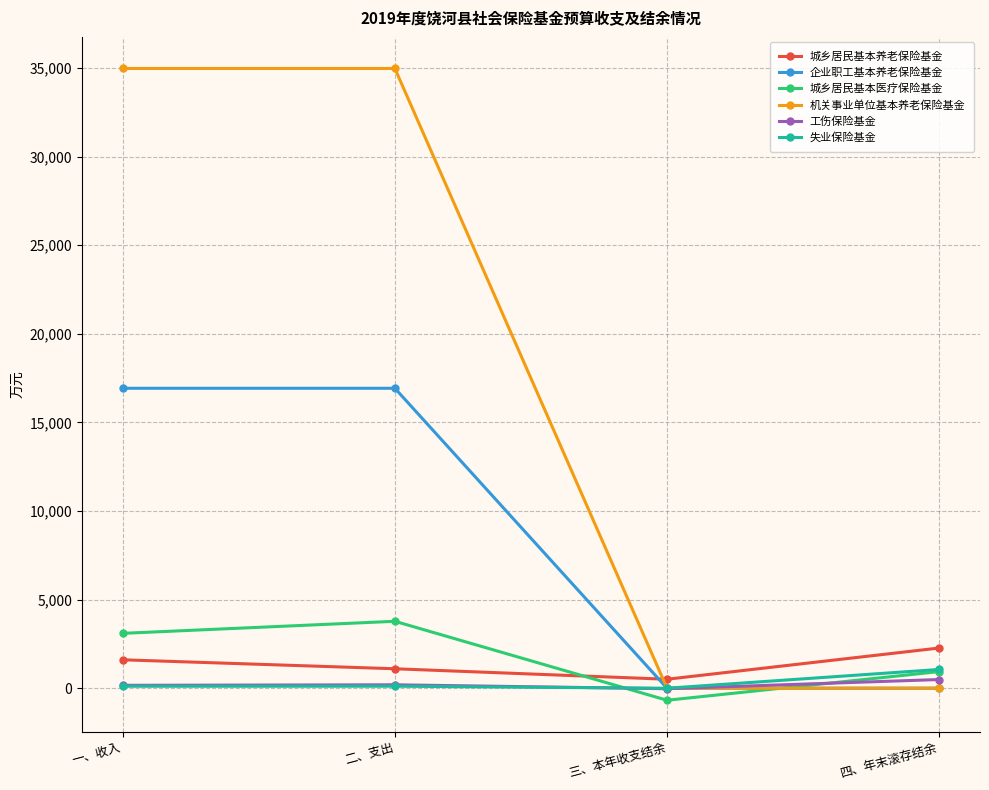

How many times do 城乡居民基本养老保险基金 and 企业职工基本养老保险基金 cross each other?

1